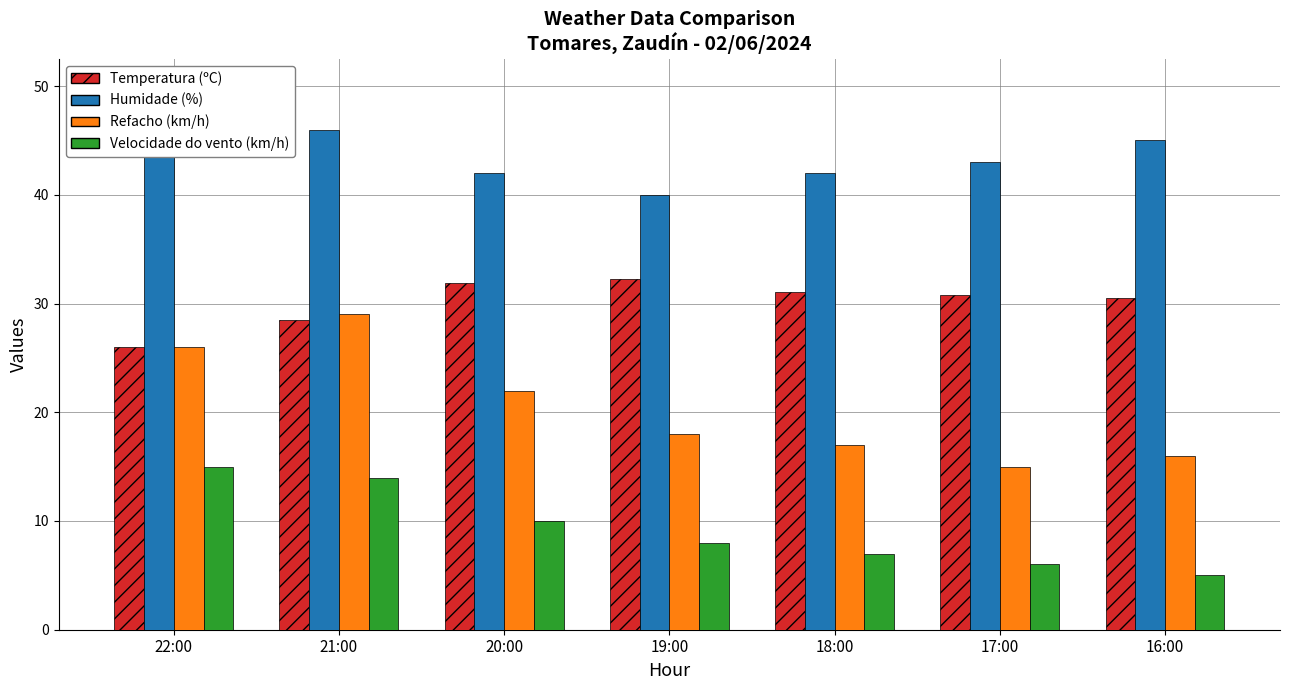

True or false: Humidade (%) has a value of 61.1 at 20:00.

False